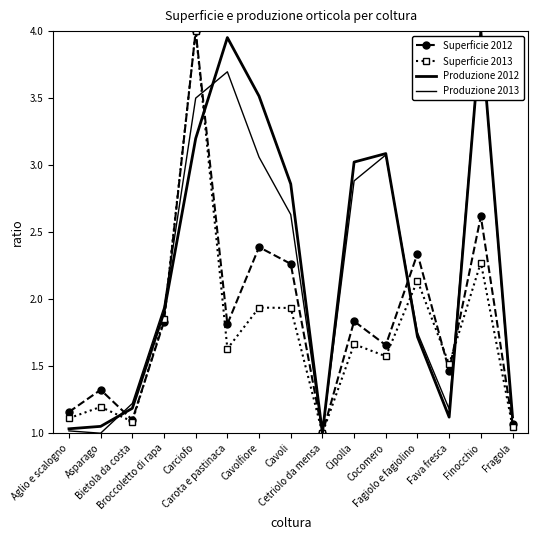

What is the total value across all series at Aglio e scalogno?

4.3